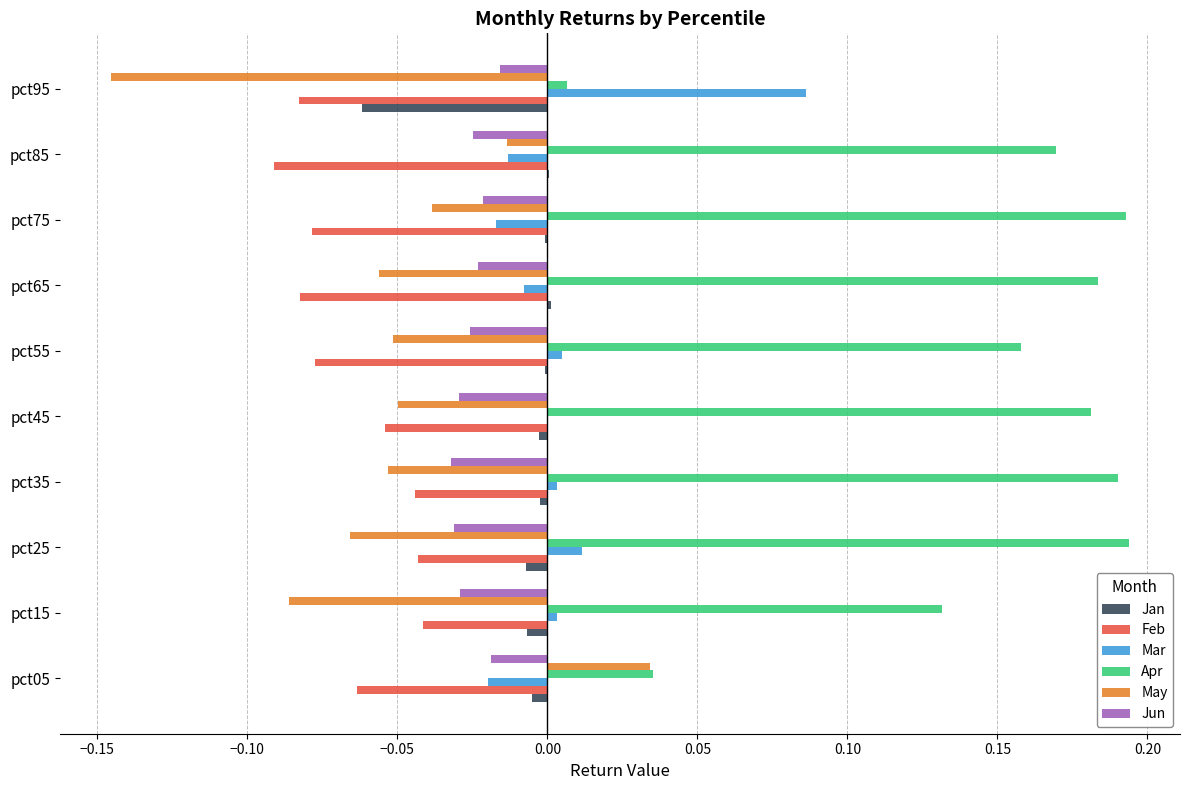

The Feb series shows -0.0 at pct95. True or false?

False